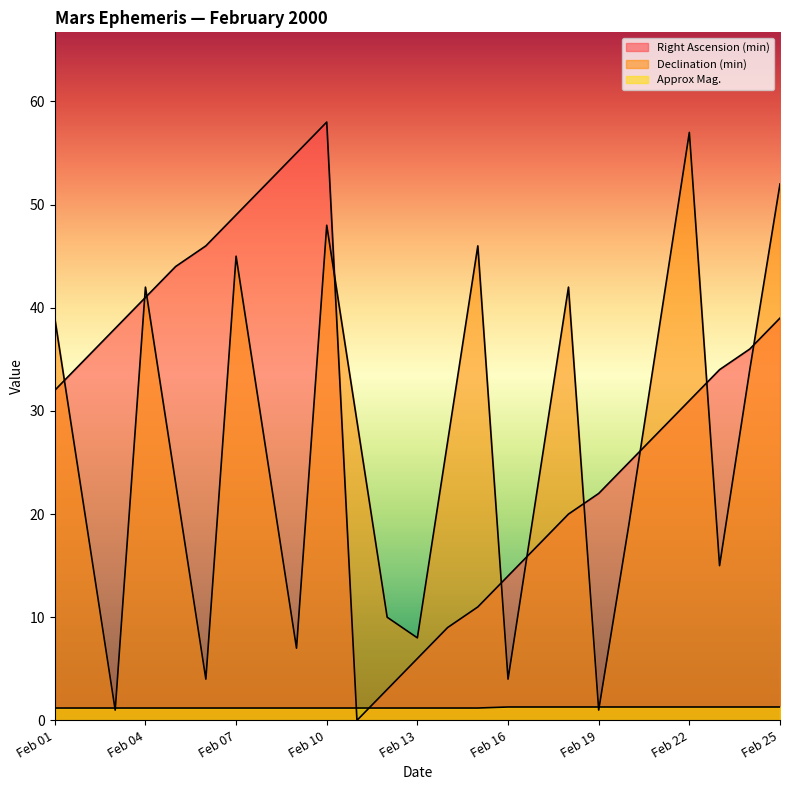

How many lines are shown in the chart?

3